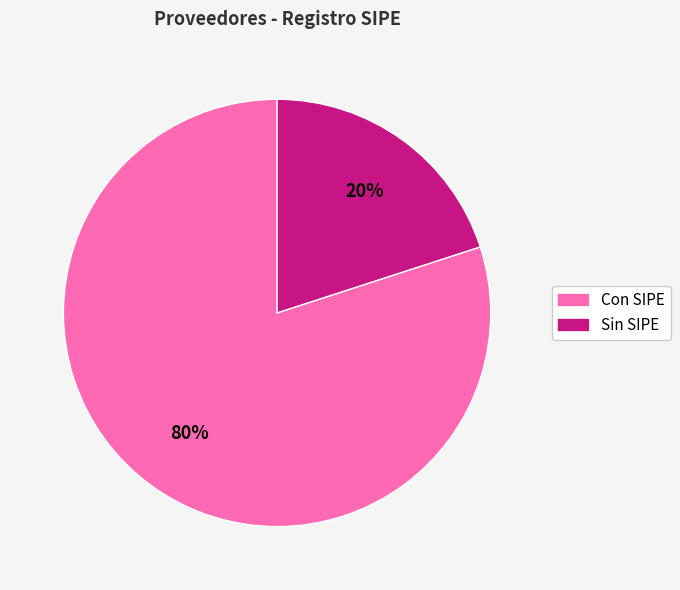

Is there any slice that represents more than half of the pie?

Yes